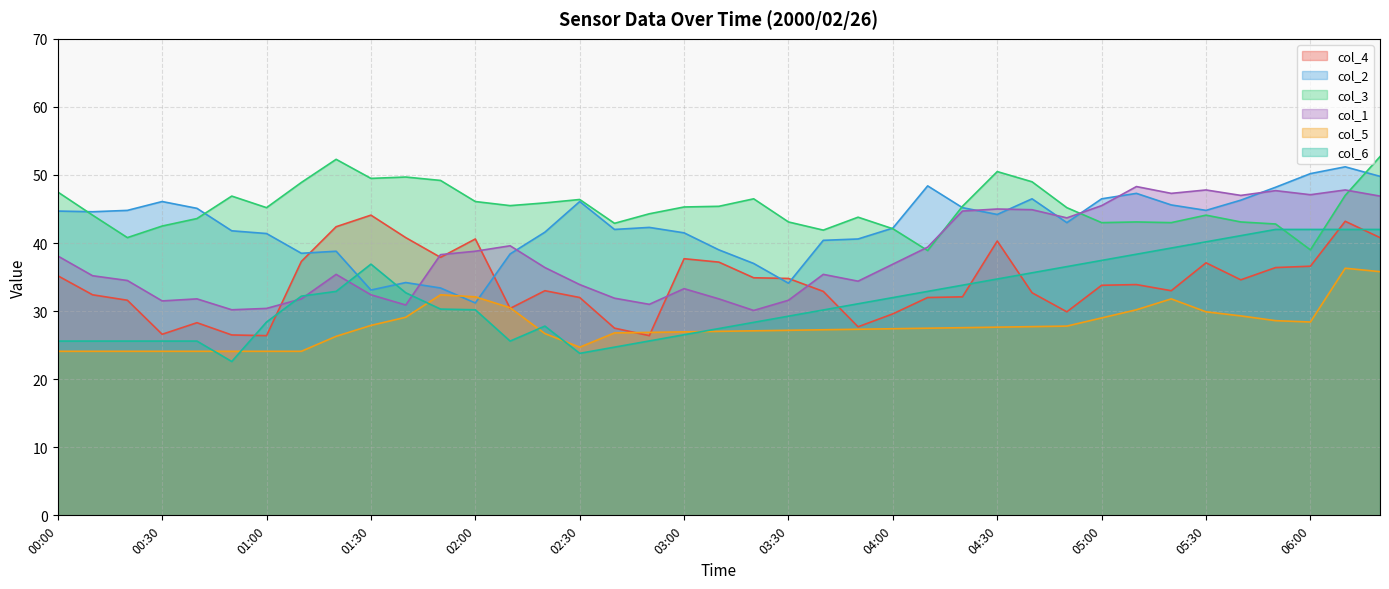

What is the average value of the col_3 series?

45.3